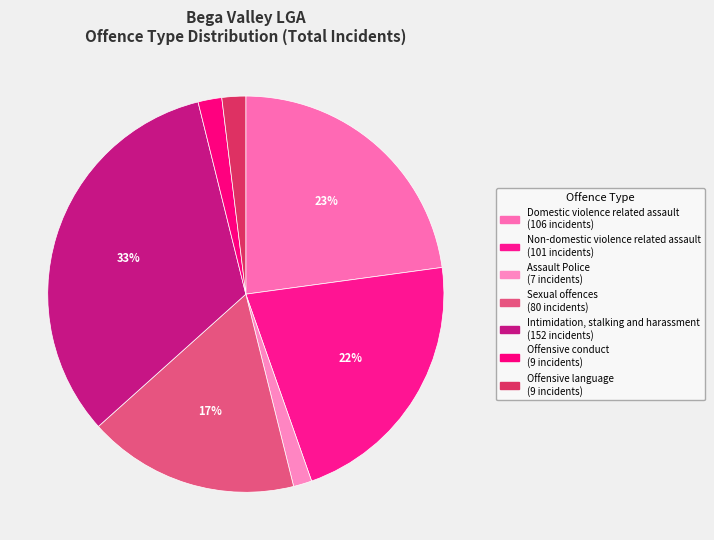

Between Domestic violence related assault and Sexual offences, which is larger?

Domestic violence related assault